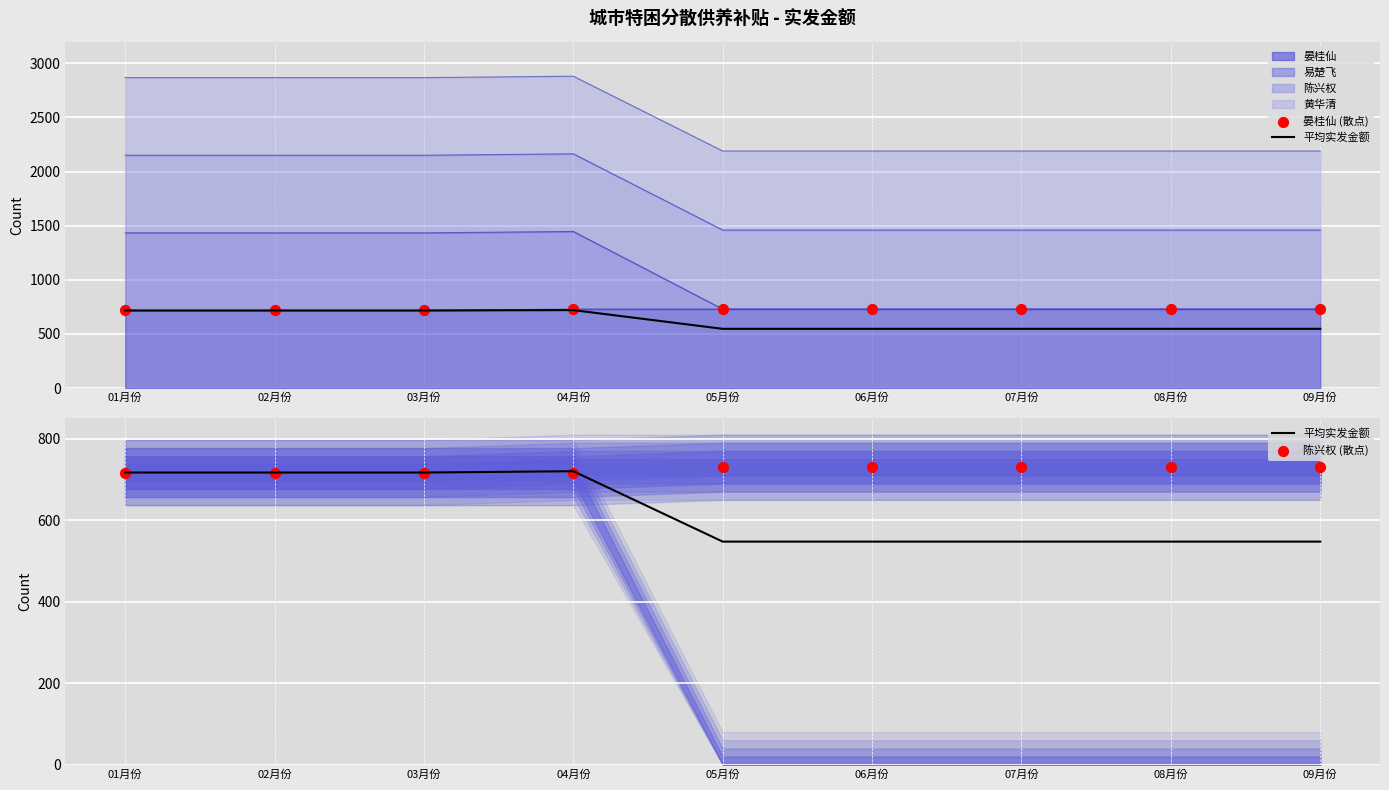

Which series contains the highest Y value?

晏桂仙 (散点)